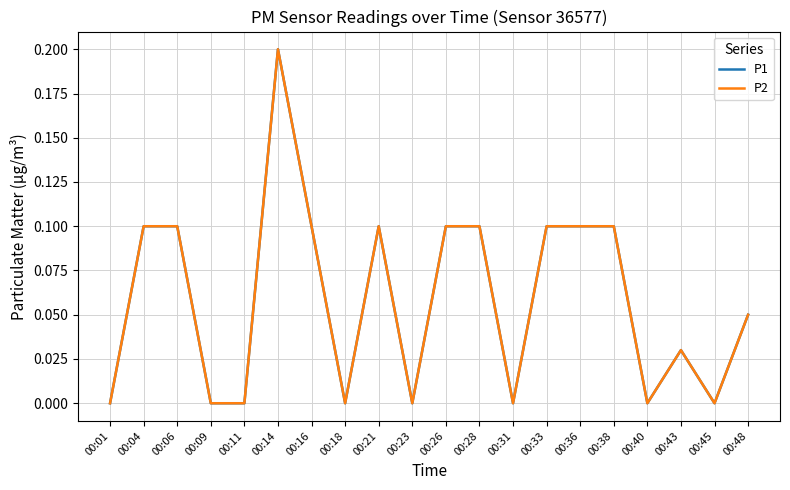

At which category is the sum across all series the highest?

00:14